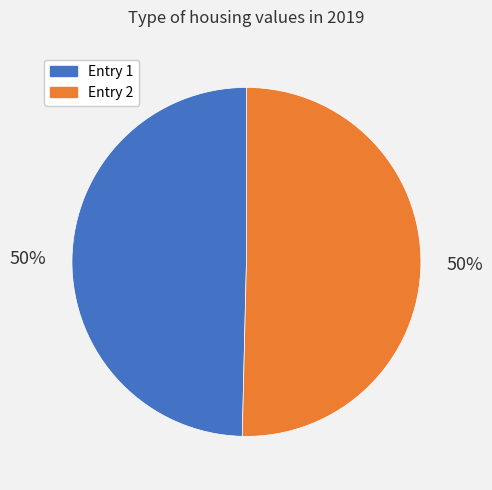

How many slices are in this pie chart?

2